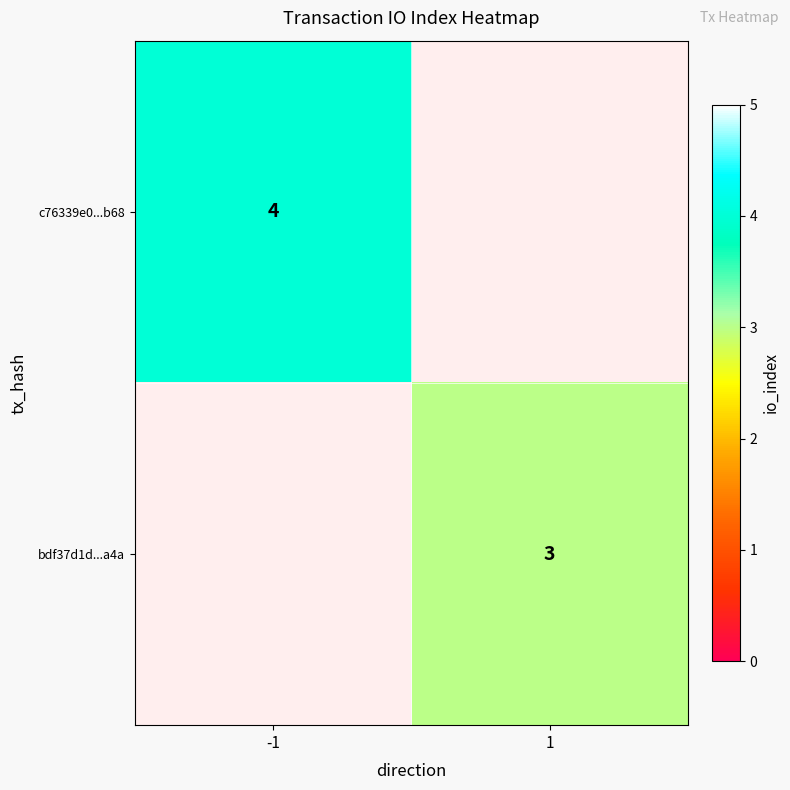

What is the smallest value displayed?

3.0